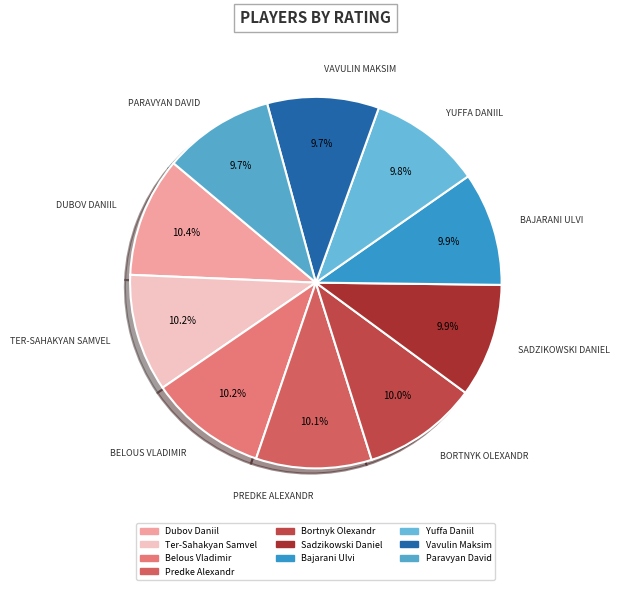

To the nearest percent, what portion does Vavulin Maksim represent?

10%